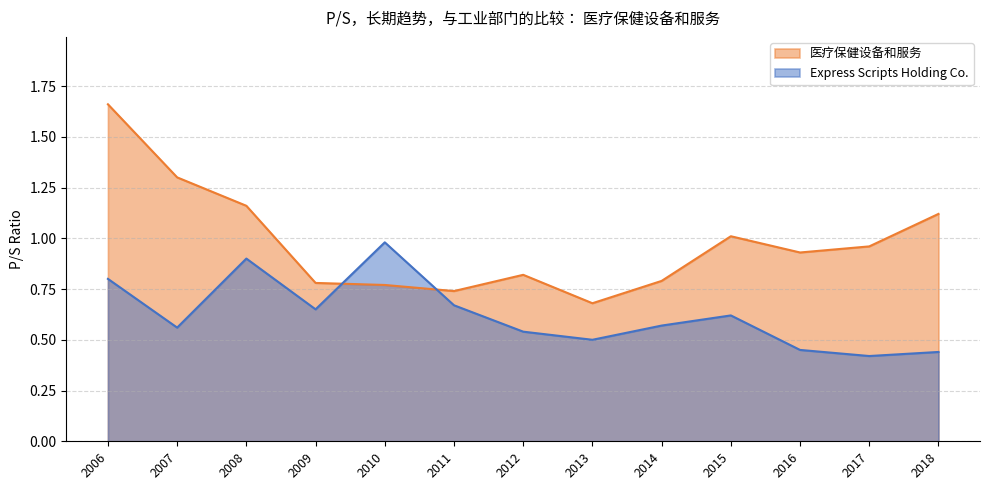

Which series has the largest range (max minus min)?

医疗保健设备和服务